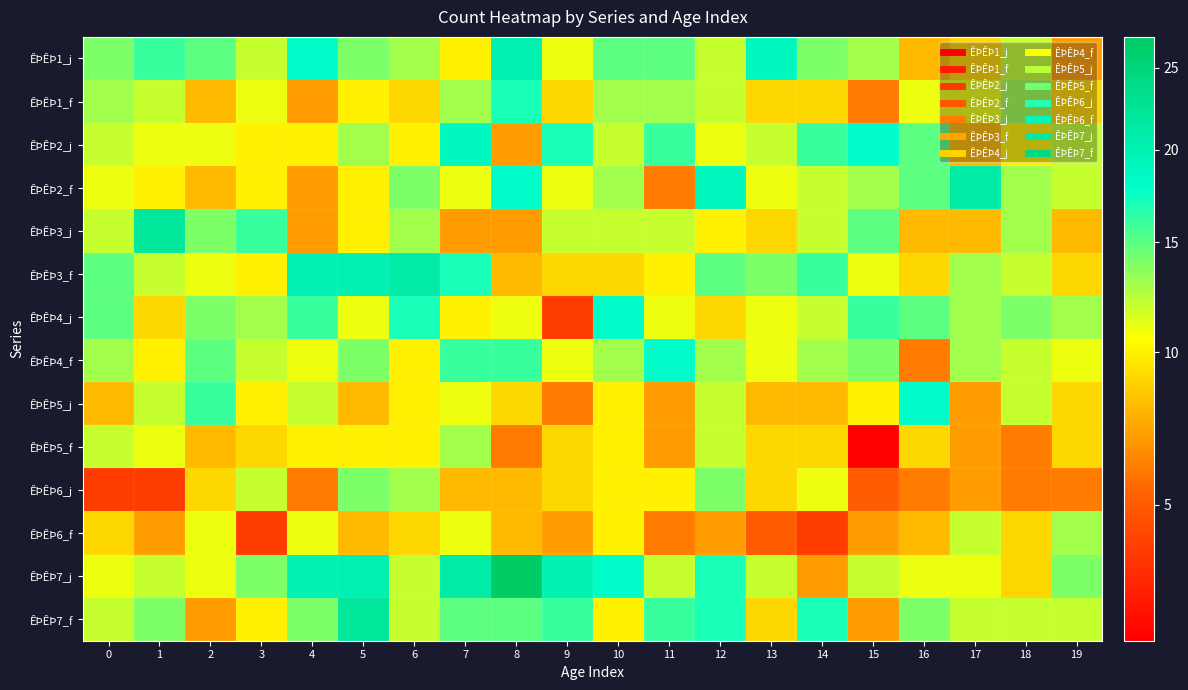

Reading right to left, transcribe all the data shown in this chart.

ÊÞÊÞ1_j: 19=7	18=12	17=9	16=8	15=13	14=14	13=19	12=12	11=15	10=15	9=11	8=20	7=10	6=13	5=14	4=18	3=12	2=15	1=16	0=14
ÊÞÊÞ1_f: 19=9	18=13	17=11	16=11	15=6	14=9	13=9	12=12	11=13	10=13	9=9	8=17	7=13	6=9	5=10	4=7	3=11	2=8	1=12	0=13
ÊÞÊÞ2_j: 19=12	18=10	17=8	16=15	15=18	14=16	13=12	12=11	11=16	10=12	9=17	8=7	7=19	6=10	5=13	4=10	3=10	2=11	1=11	0=12
ÊÞÊÞ2_f: 19=12	18=13	17=21	16=15	15=13	14=12	13=11	12=19	11=6	10=13	9=11	8=18	7=11	6=14	5=10	4=7	3=10	2=8	1=10	0=11
ÊÞÊÞ3_j: 19=8	18=13	17=8	16=8	15=15	14=12	13=9	12=10	11=12	10=12	9=12	8=7	7=7	6=13	5=10	4=7	3=16	2=14	1=22	0=12
ÊÞÊÞ3_f: 19=9	18=12	17=13	16=9	15=11	14=16	13=14	12=15	11=10	10=9	9=9	8=8	7=17	6=21	5=20	4=20	3=10	2=11	1=12	0=15
ÊÞÊÞ4_j: 19=13	18=14	17=13	16=15	15=16	14=12	13=11	12=9	11=11	10=18	9=4	8=11	7=10	6=17	5=11	4=16	3=13	2=14	1=9	0=15
ÊÞÊÞ4_f: 19=11	18=12	17=13	16=6	15=14	14=13	13=11	12=13	11=18	10=13	9=11	8=16	7=16	6=10	5=14	4=11	3=12	2=15	1=10	0=13
ÊÞÊÞ5_j: 19=9	18=12	17=7	16=18	15=10	14=8	13=8	12=12	11=7	10=10	9=6	8=9	7=11	6=10	5=8	4=12	3=10	2=16	1=12	0=8
ÊÞÊÞ5_f: 19=9	18=6	17=7	16=9	15=3	14=9	13=9	12=12	11=7	10=10	9=9	8=6	7=13	6=10	5=10	4=10	3=9	2=8	1=11	0=12
ÊÞÊÞ6_j: 19=6	18=6	17=7	16=6	15=5	14=11	13=9	12=14	11=10	10=10	9=9	8=8	7=8	6=13	5=14	4=6	3=12	2=9	1=4	0=4
ÊÞÊÞ6_f: 19=13	18=9	17=12	16=8	15=7	14=4	13=5	12=7	11=6	10=10	9=7	8=8	7=11	6=9	5=8	4=11	3=4	2=11	1=7	0=9
ÊÞÊÞ7_j: 19=14	18=9	17=11	16=11	15=12	14=7	13=12	12=17	11=12	10=18	9=20	8=27	7=21	6=12	5=20	4=20	3=14	2=11	1=12	0=11
ÊÞÊÞ7_f: 19=12	18=12	17=12	16=14	15=7	14=17	13=9	12=17	11=16	10=10	9=16	8=15	7=15	6=12	5=22	4=14	3=10	2=7	1=14	0=12